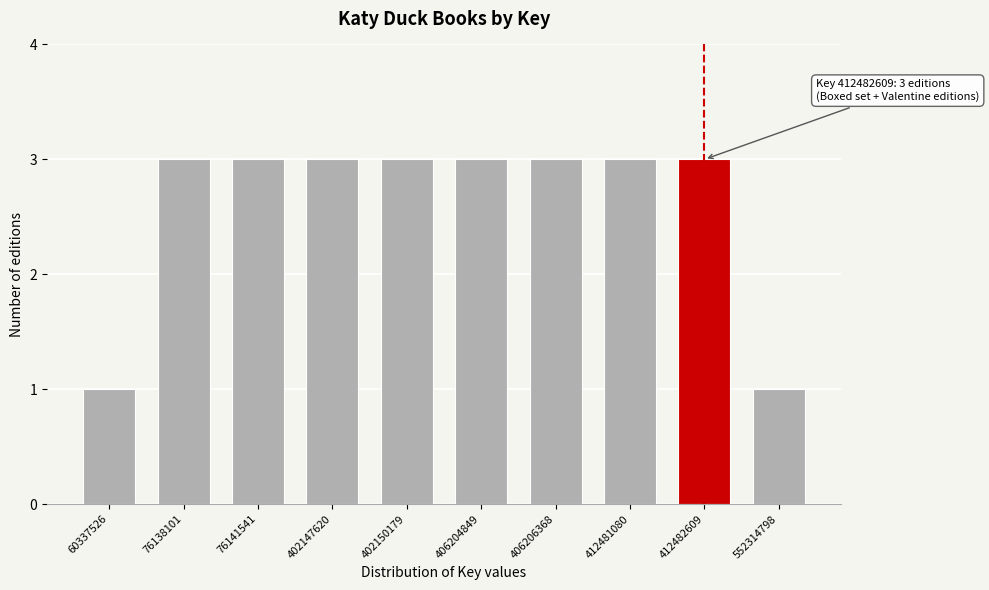

Reading left to right, transcribe all the data shown in this chart.

1	3	3	3	3	3	3	3	3	1